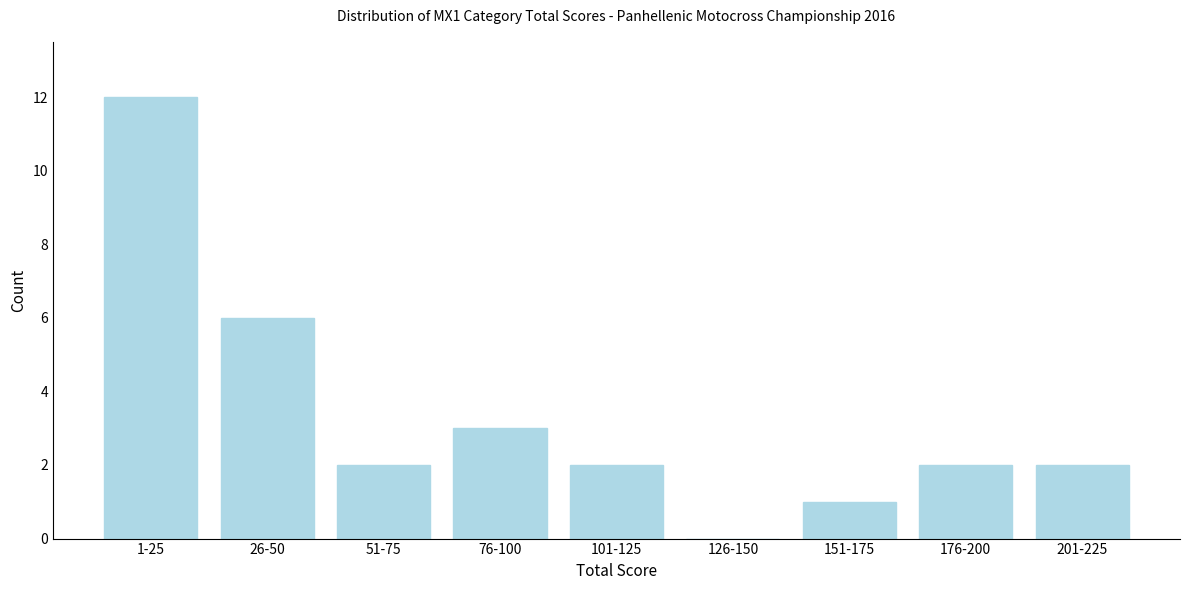

Reading left to right, transcribe all the data shown in this chart.

1-25=12	26-50=6	51-75=2	76-100=3	101-125=2	126-150=0	151-175=1	176-200=2	201-225=2